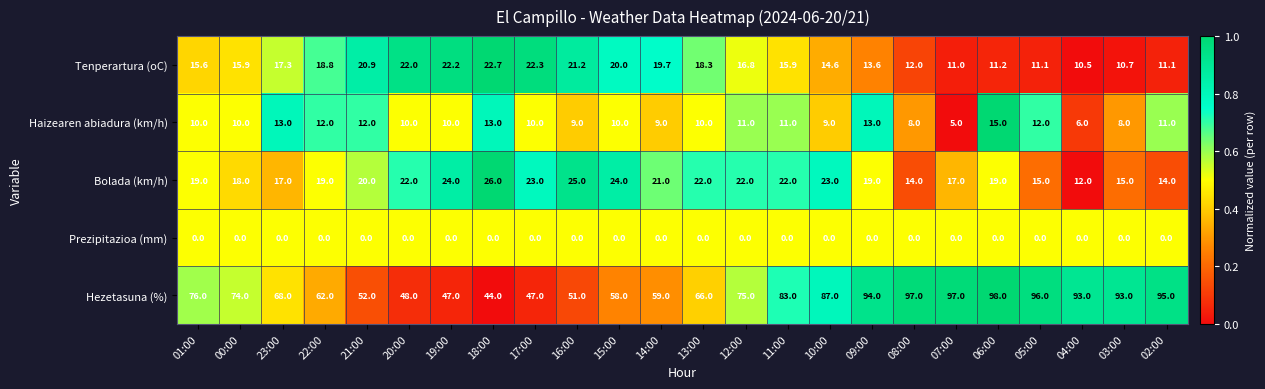

Which label corresponds to the largest value in the chart?

06:00